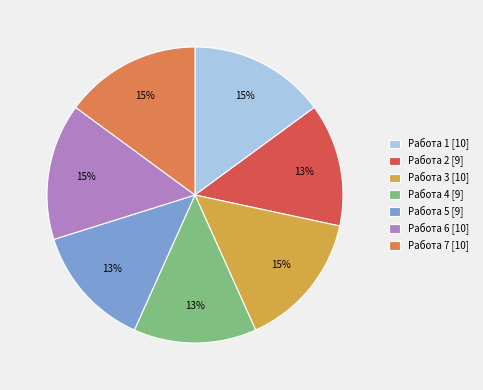

Does any single category account for the majority?

No